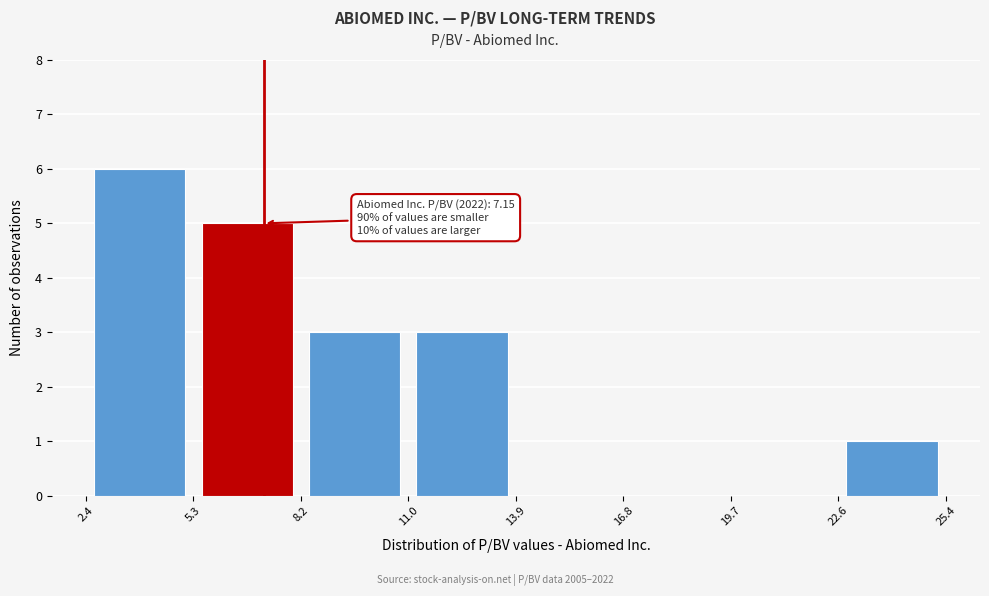

Over which range of the x-axis is the bar tallest?

2.4 to 5.3